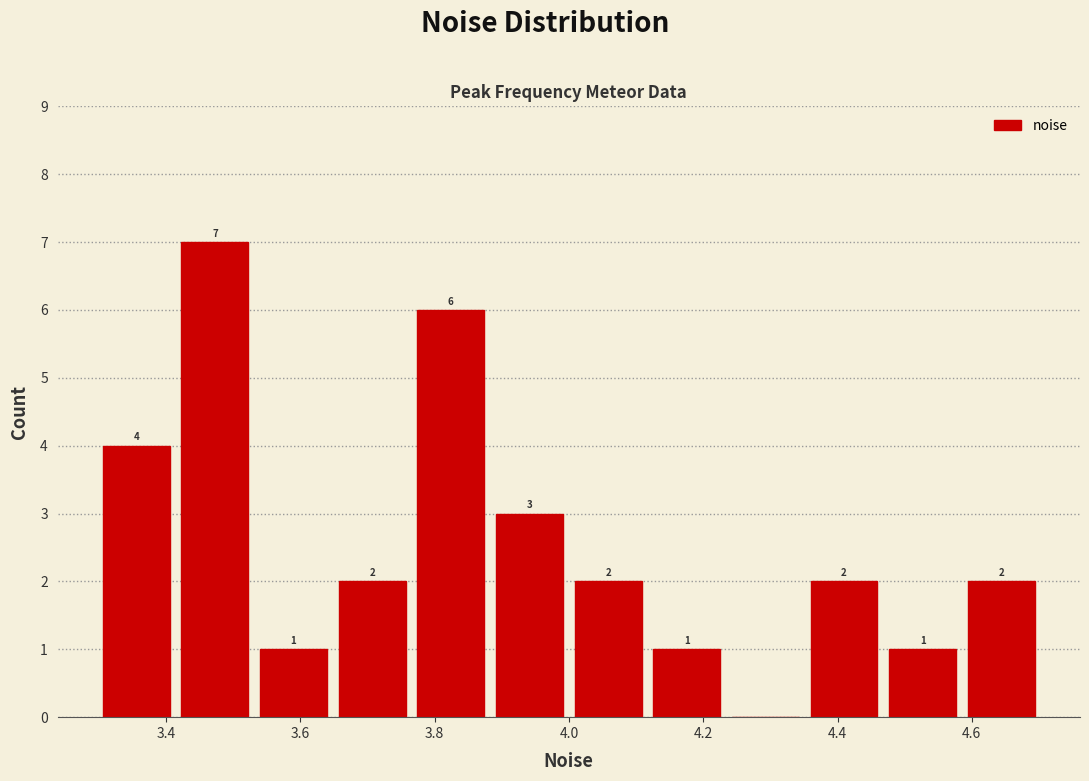

Which range on the x-axis has the tallest bar?

3.42 to 3.54